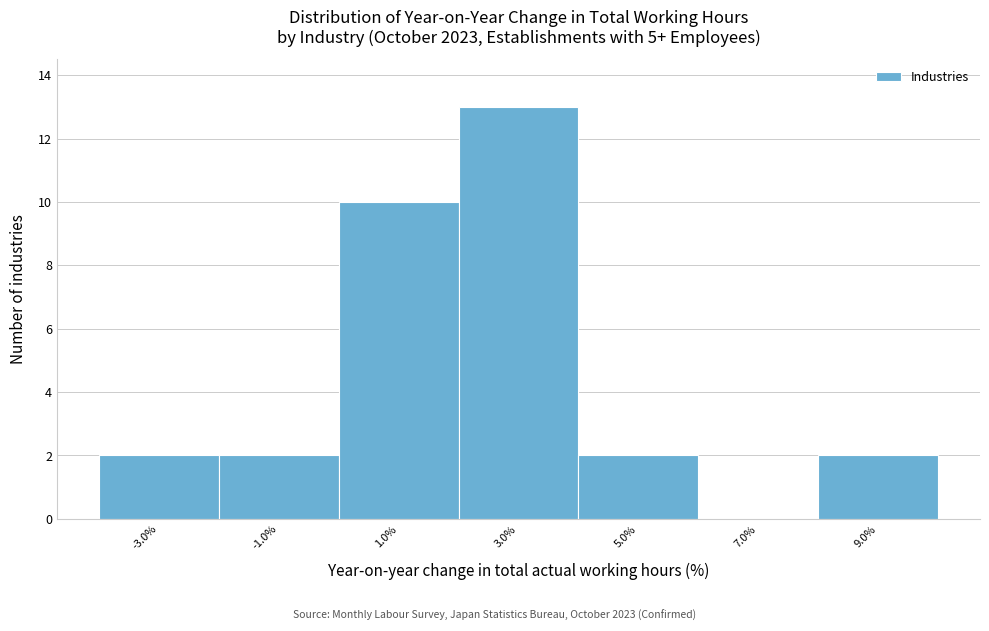

Reading left to right, list every bar in this chart as the range it spans on the x-axis followed by its height. The values are not printed on the chart, so give them approximately, as read against the axis.

-4 to -2: 2
-2 to 0: 2
0 to 2: 10
2 to 4: 13
4 to 6: 2
6 to 8: 0
8 to 10: 2